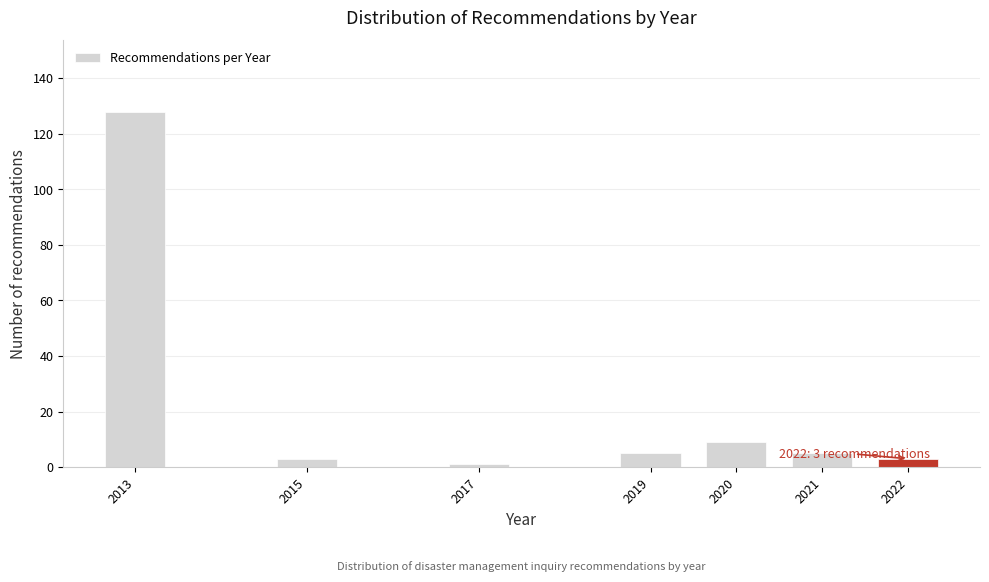

Reading right to left, what are all the values shown in this chart?

2022=3	2021=5	2020=9	2019=5	2017=1	2015=3	2013=128